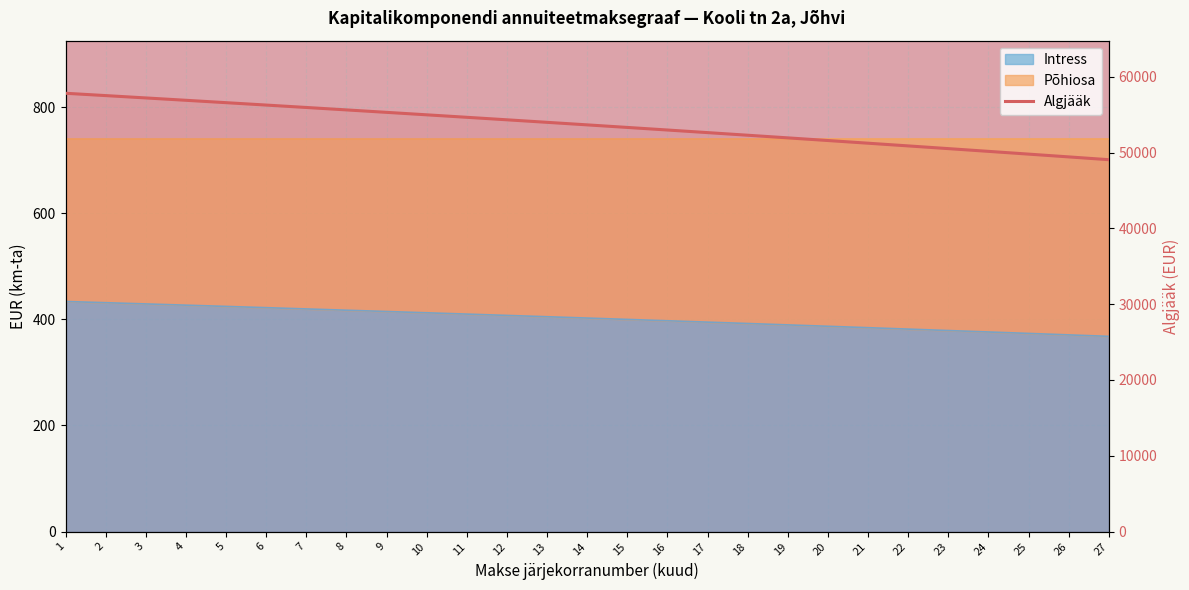

Reading left to right, transcribe all the data shown in this chart.

57820.0	57513.5	57204.8	56893.7	56580.3	56264.5	55946.4	55625.9	55302.9	54977.6	54649.8	54319.6	53986.8	53651.6	53313.9	52973.6	52630.8	52285.4	51937.4	51586.9	51233.6	50877.8	50519.2	50158.0	49794.1	49427.4	49058.0